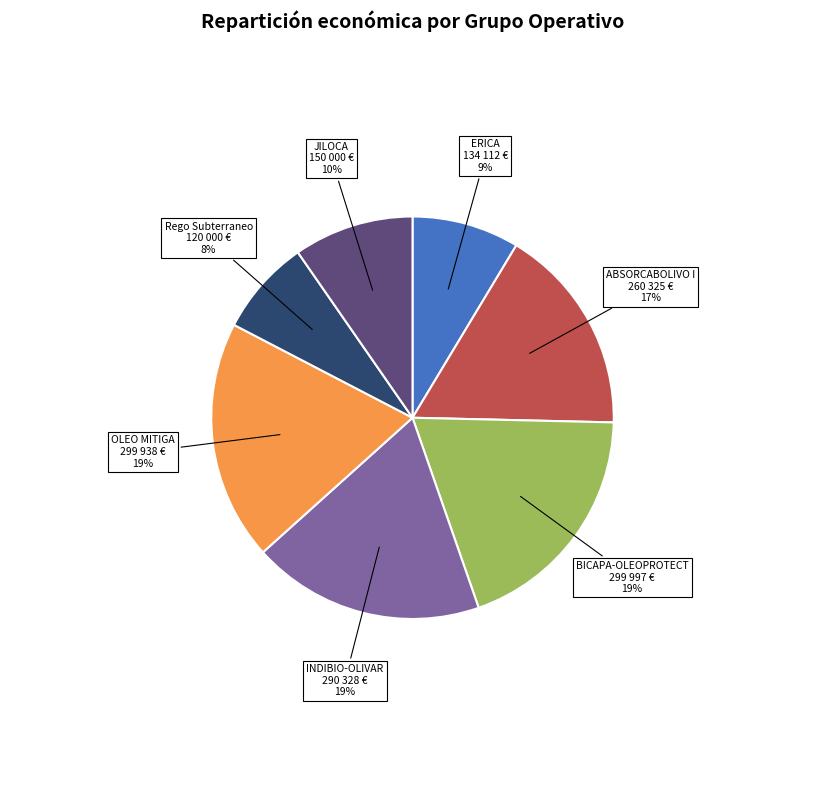

Do OLEO MITIGA and Rego Subterraneo together represent more than half of the pie?

No